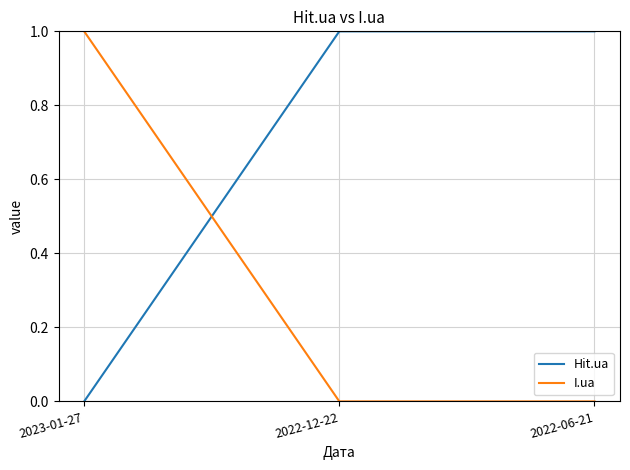

Is the value of I.ua at 2022-06-21 greater than the value of Hit.ua at 2022-12-22?

No